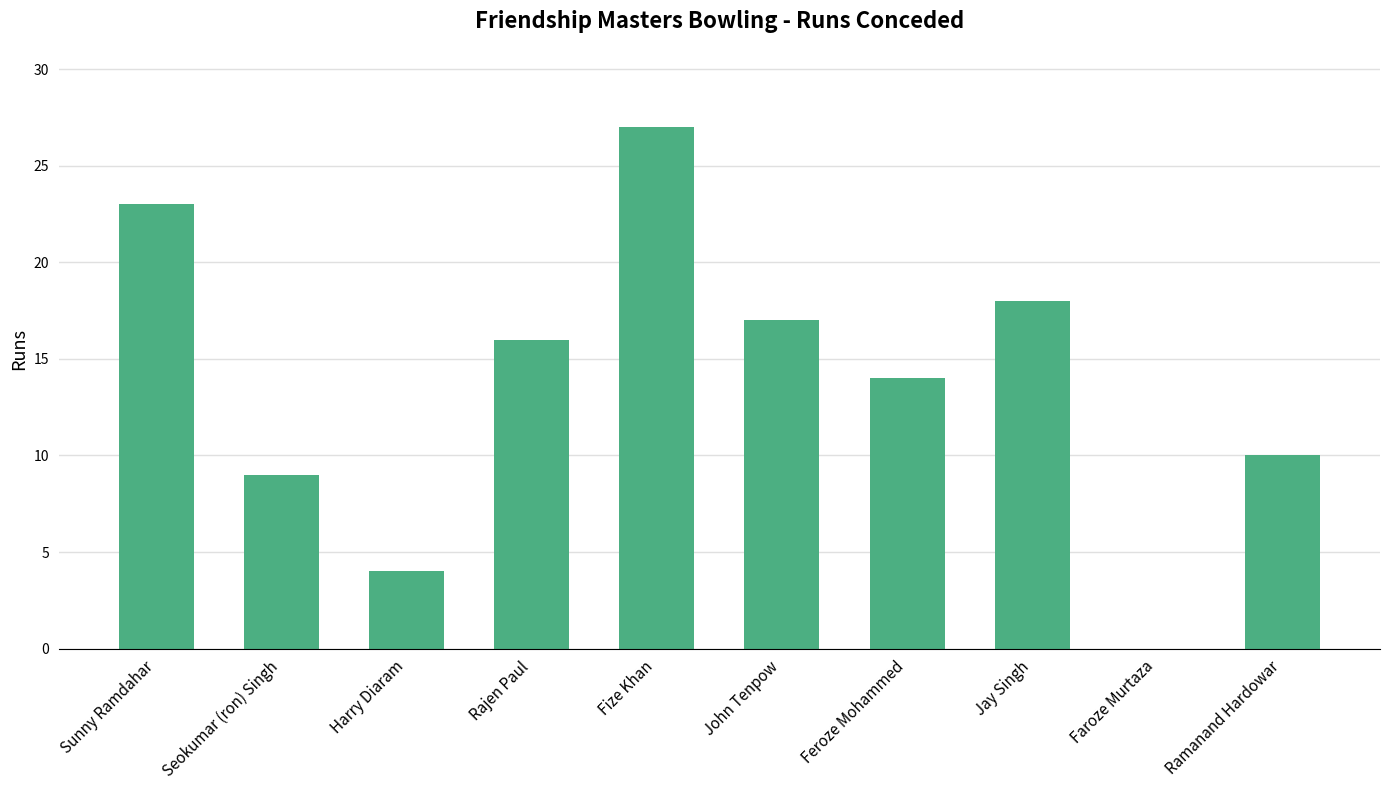

Between John Tenpow and Seokumar (ron) Singh, which is larger?

John Tenpow